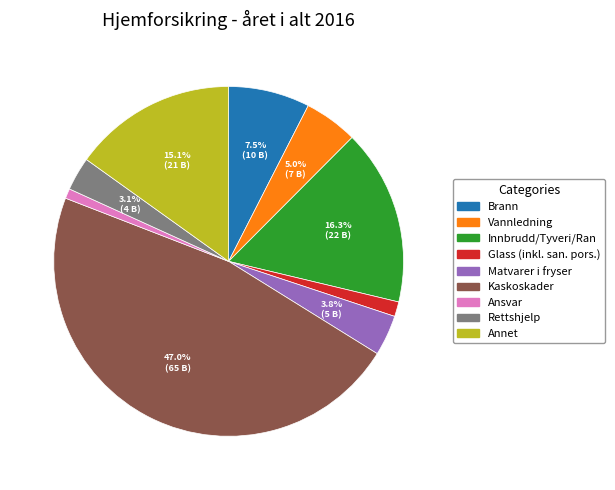

What percentage do Brann and Matvarer i fryser together represent?

11.3%